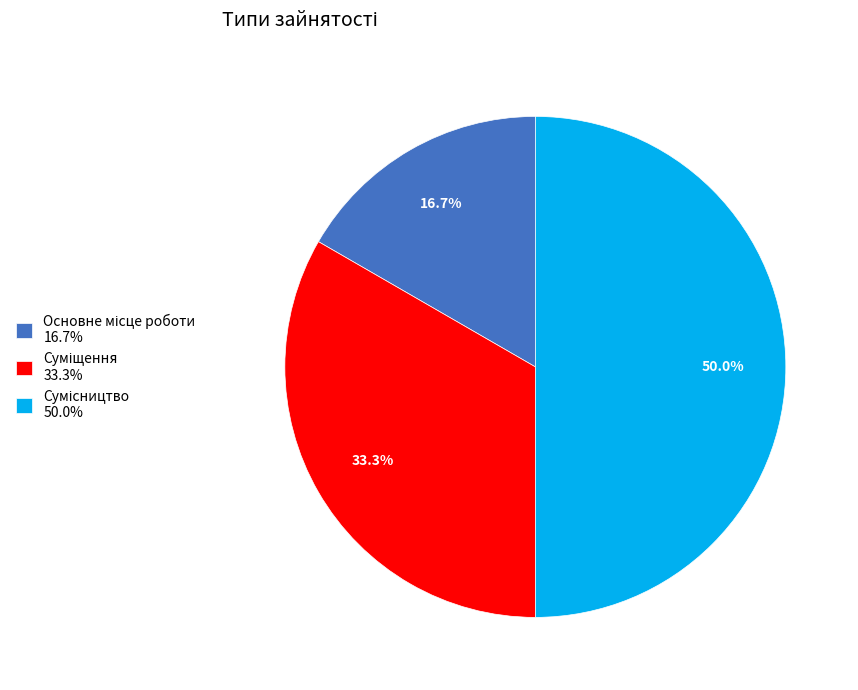

The Сумісництво slice represents 60% of the pie. True or false?

False